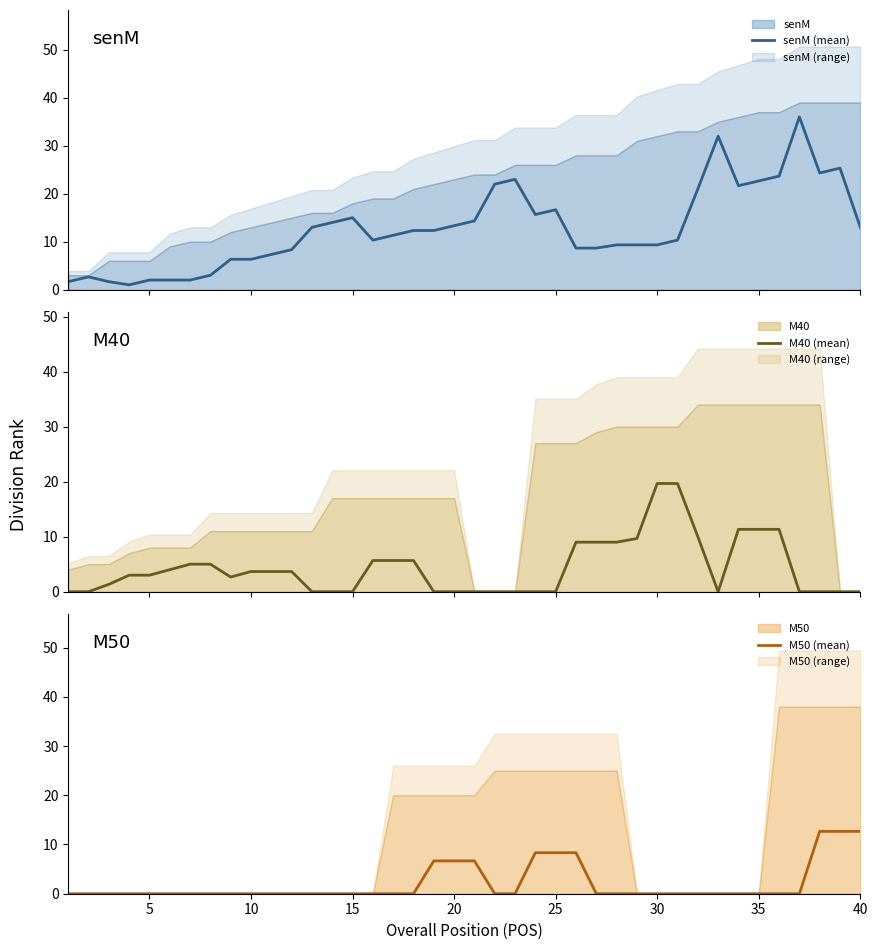

What is the average value of the M40 (mean) series?

4.3